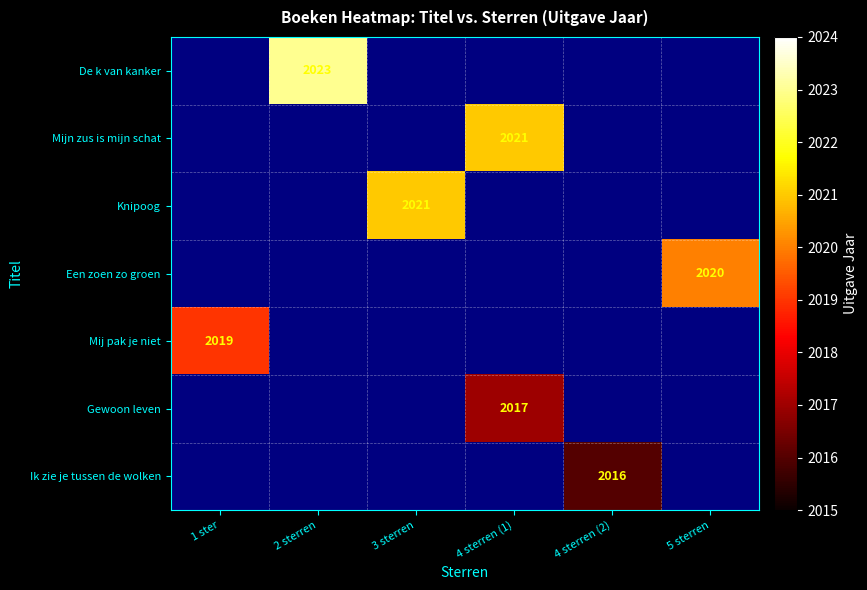

How many categories are shown in the chart?

6